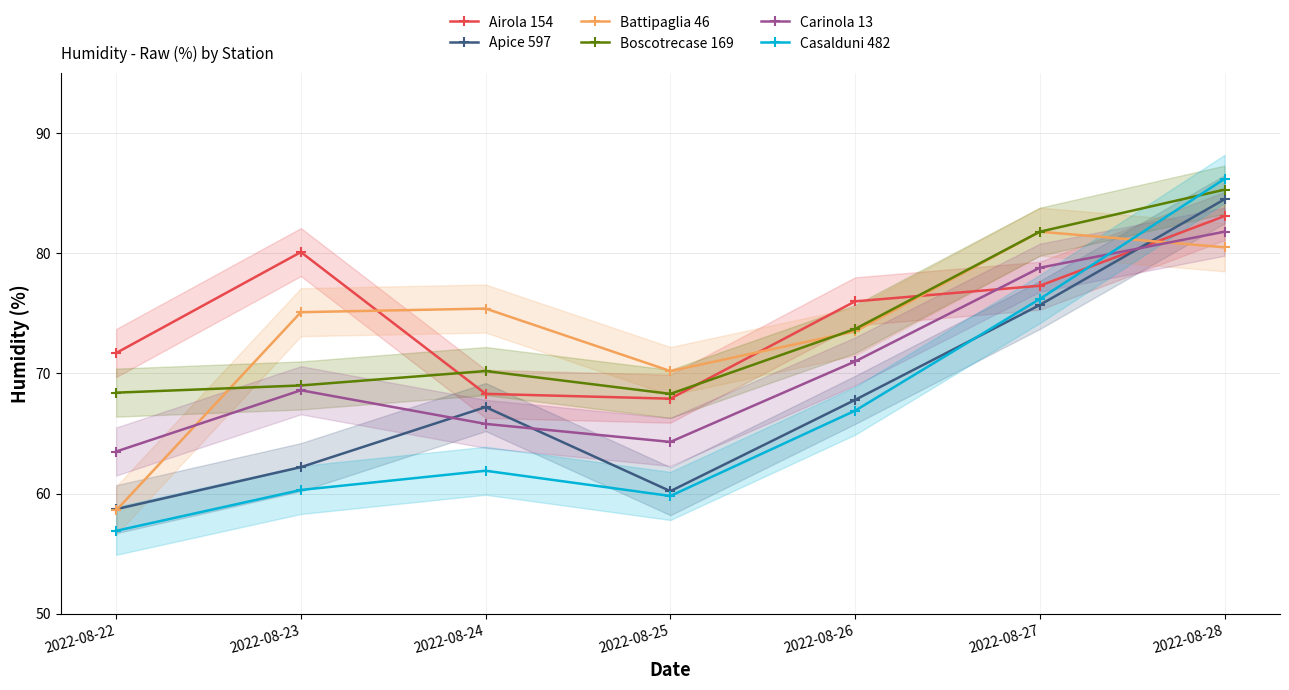

How many intersections are there between Boscotrecase 169 and Battipaglia 46?

2